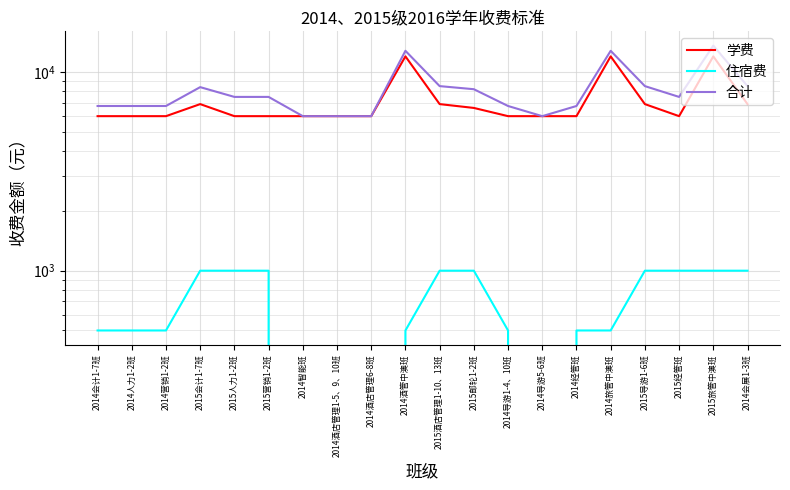

At which category does 住宿费 reach its first local valley?

2014导游5-6班